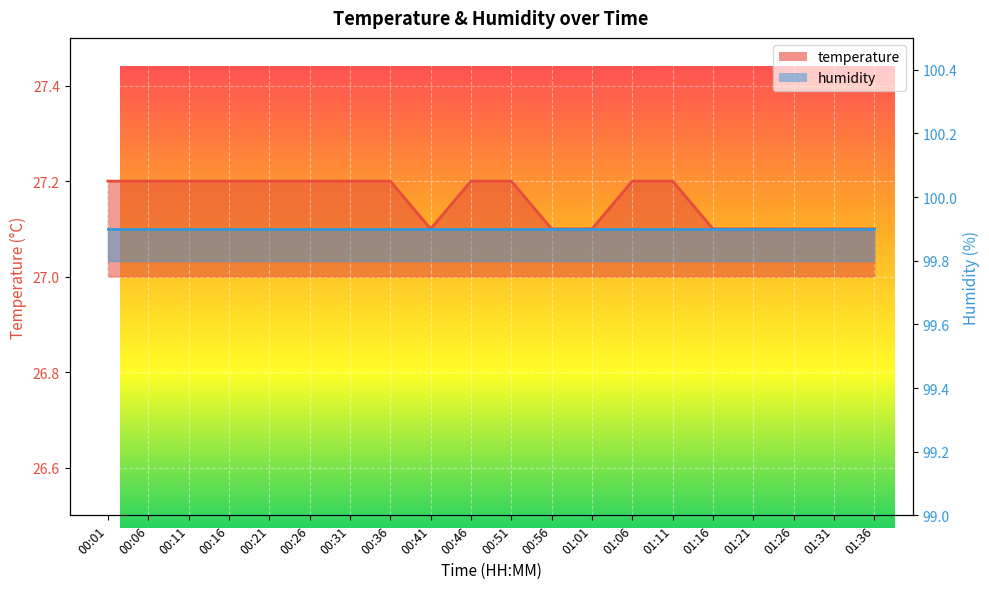

What is the sum of all values?

543.2